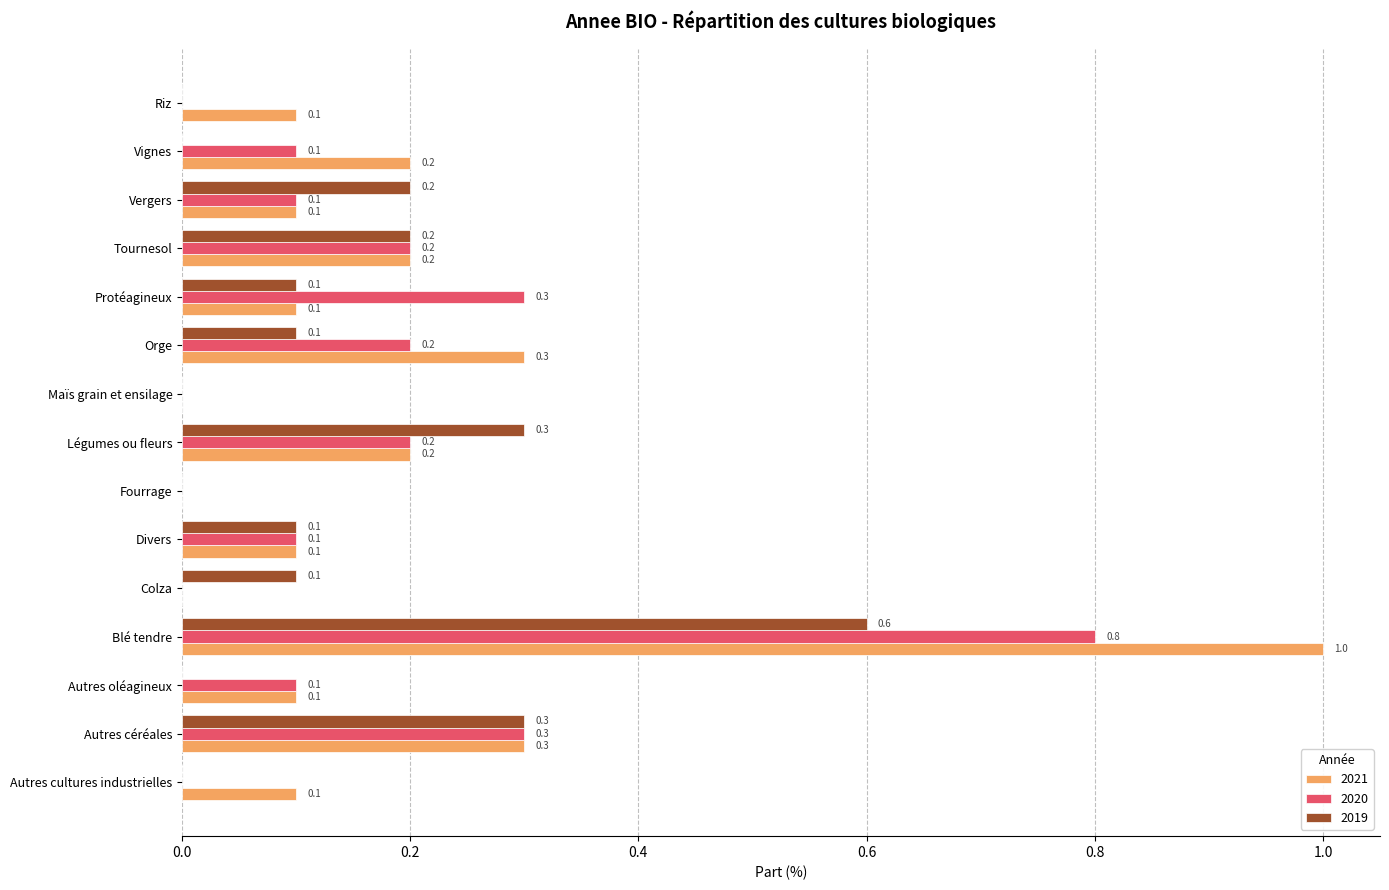

The value of 2020 at Légumes ou fleurs is 0.1. True or false?

False